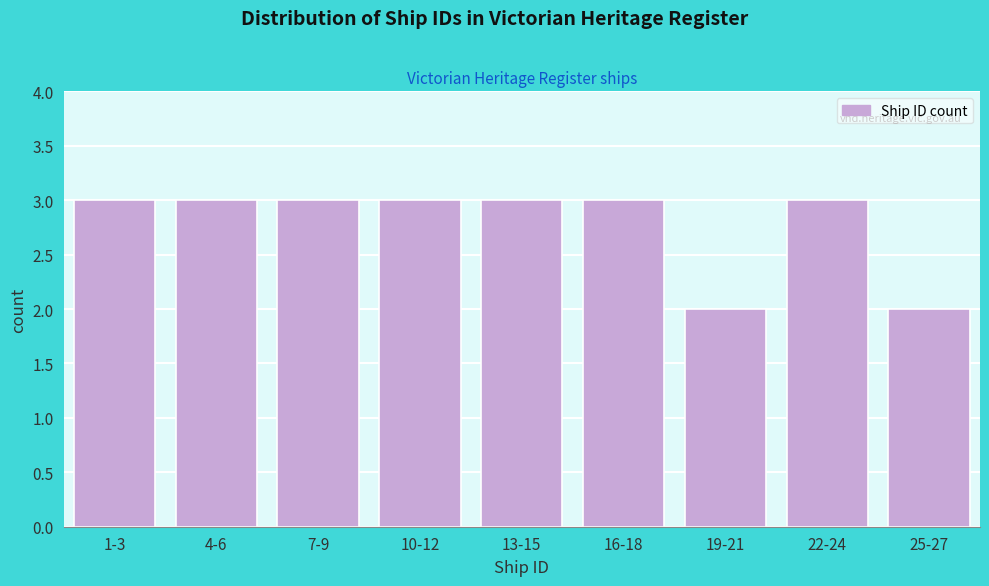

Reading left to right, list all the values displayed in this chart.

1-3=3	4-6=3	7-9=3	10-12=3	13-15=3	16-18=3	19-21=2	22-24=3	25-27=2